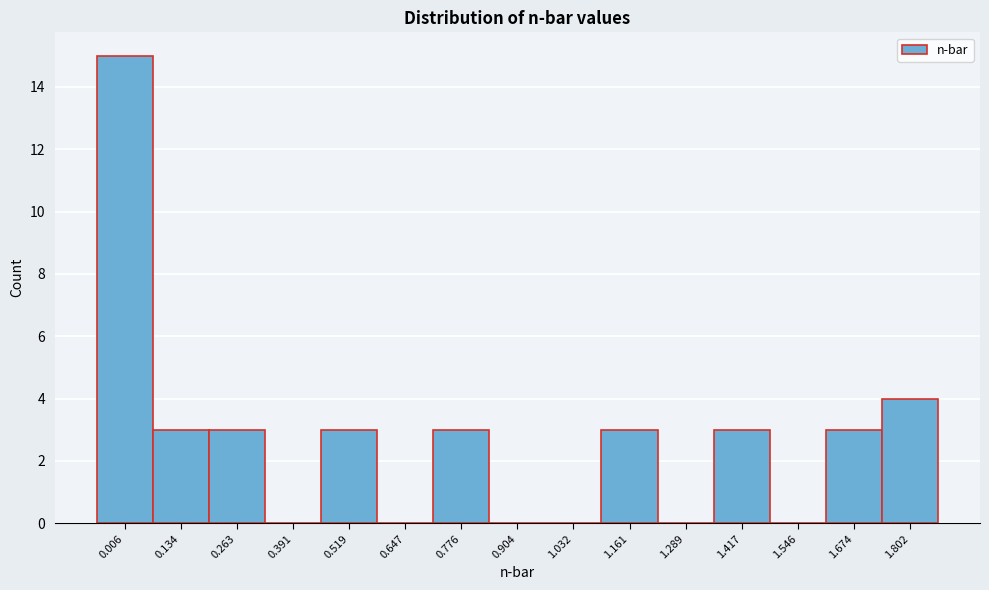

Reading left to right, list all the values displayed in this chart.

0.006=15	0.134=3	0.263=3	0.391=0	0.519=3	0.647=0	0.776=3	0.904=0	1.032=0	1.161=3	1.289=0	1.417=3	1.546=0	1.674=3	1.802=4